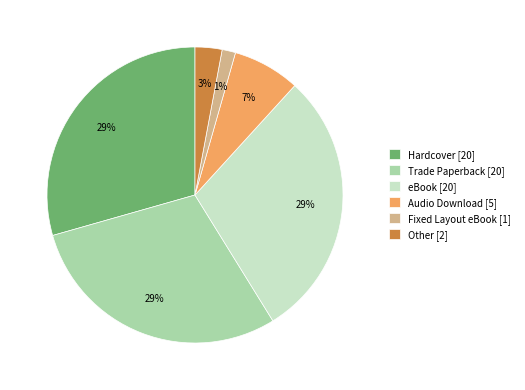

True or false: Hardcover accounts for 29% of the total.

True